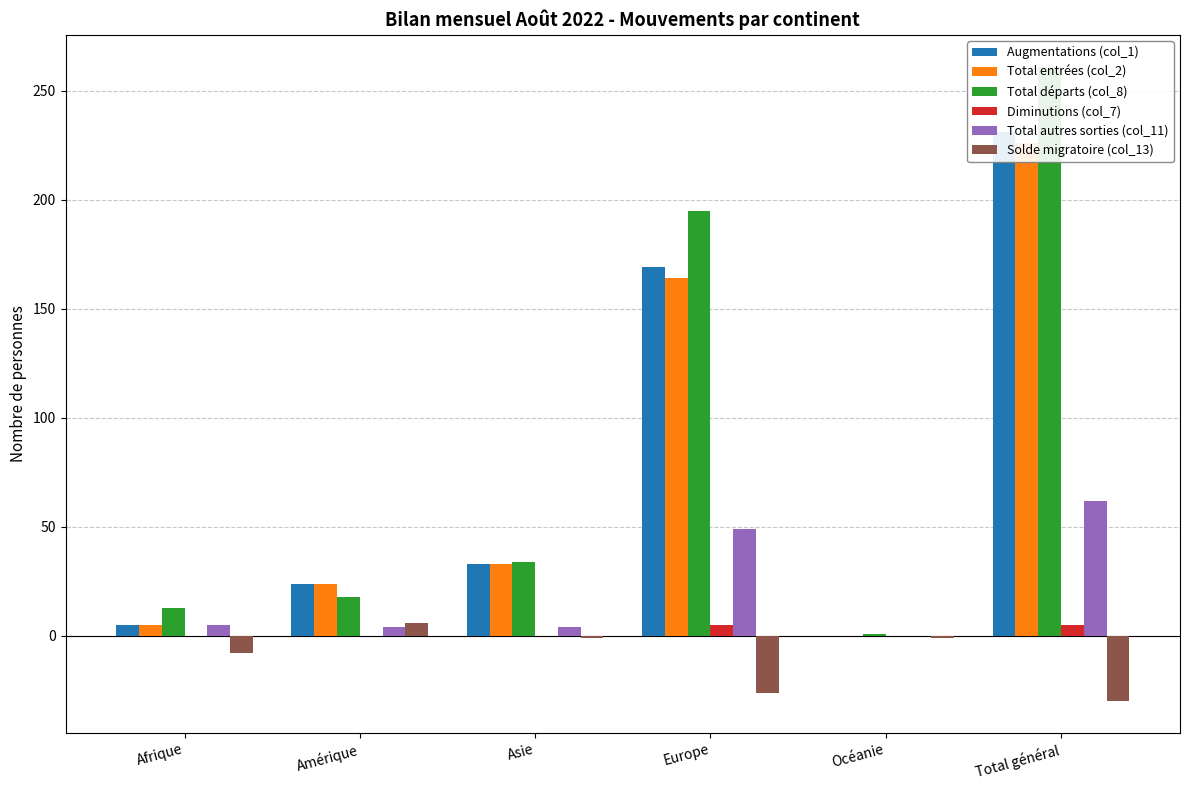

How many bars are there in total?

36